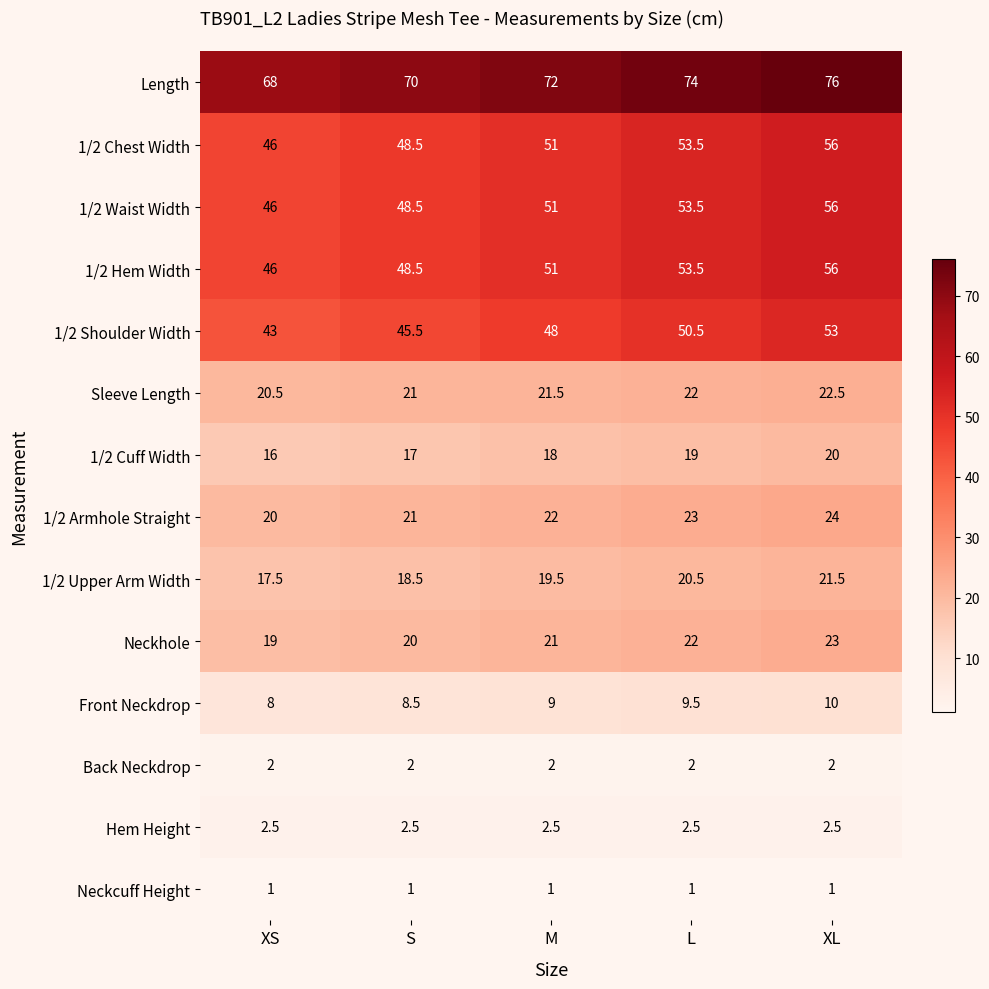

Read the 1/2 Chest Width value at M.

51.0